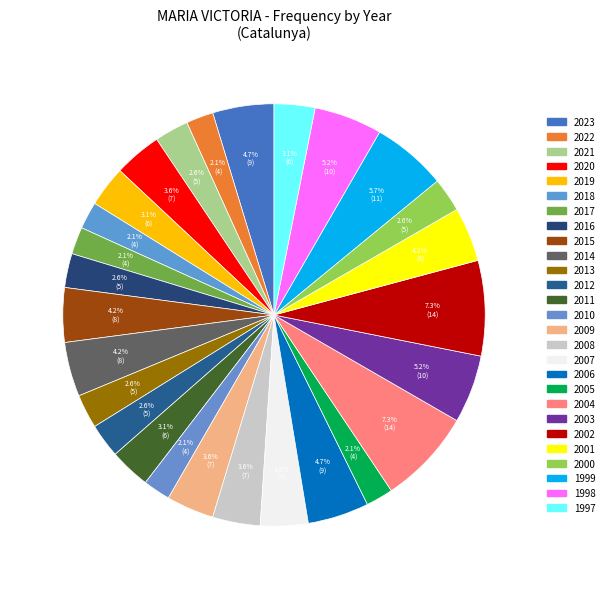

How many slices are in this pie chart?

27